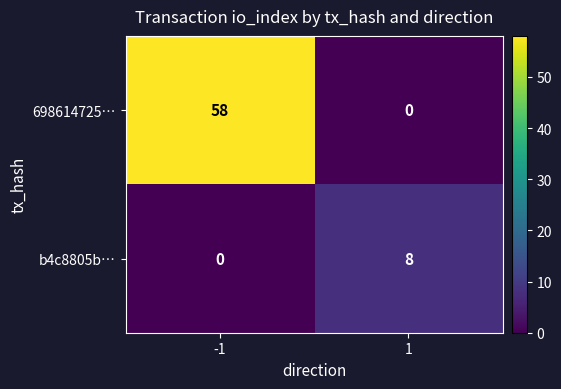

How many values in b4c8805b… are above zero?

1